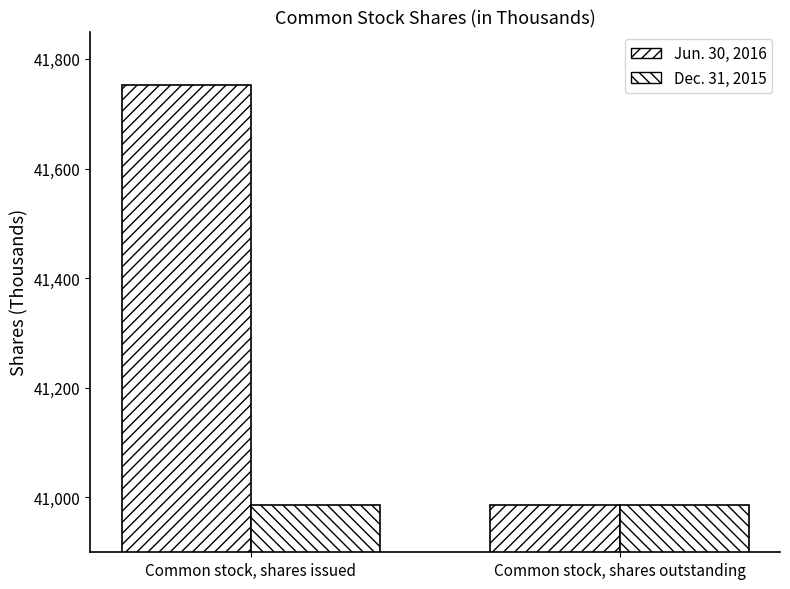

What is the highest value of the Jun. 30, 2016 series?

41753